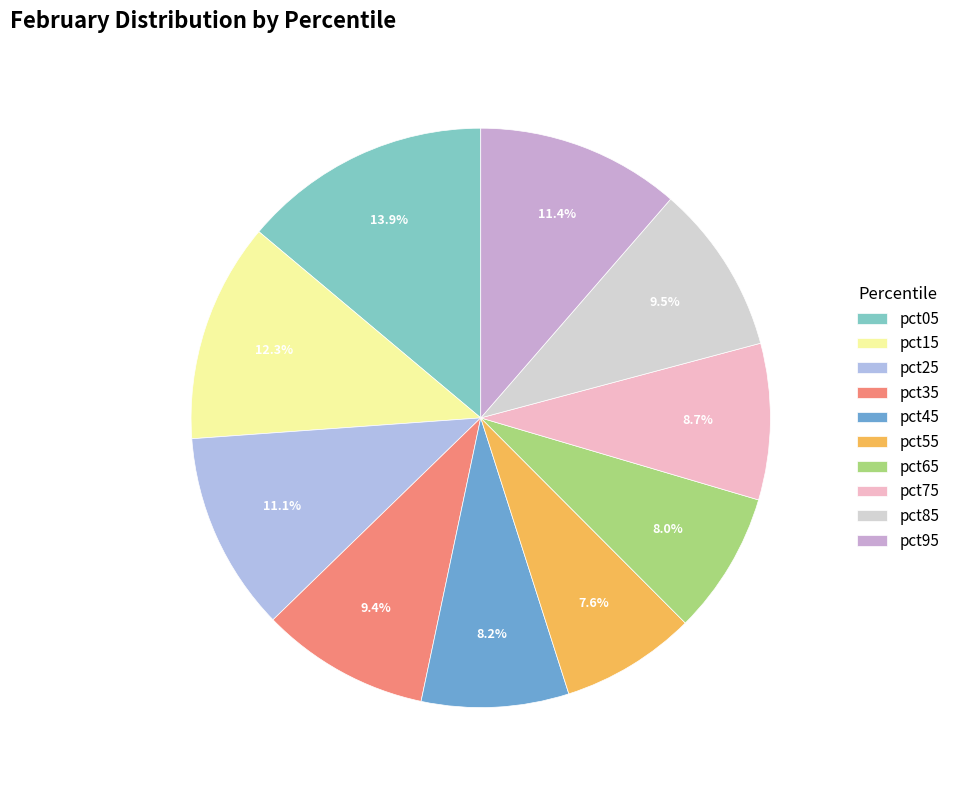

To the nearest percent, what percentage of the pie is pct05?

14%